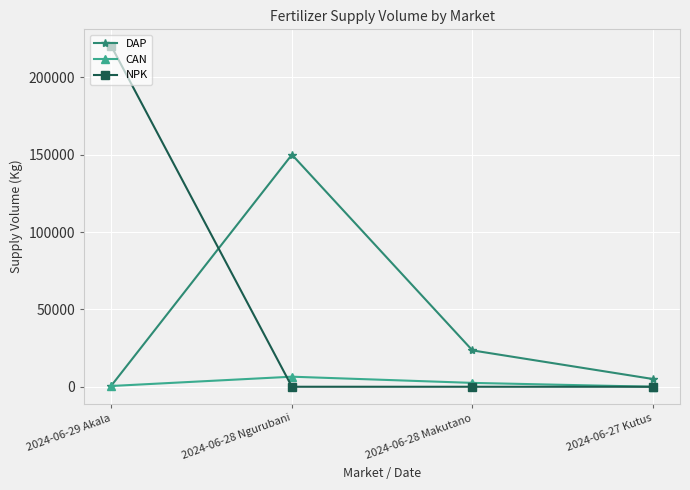

What is the label of the 4th point from the left?

2024-06-27 Kutus